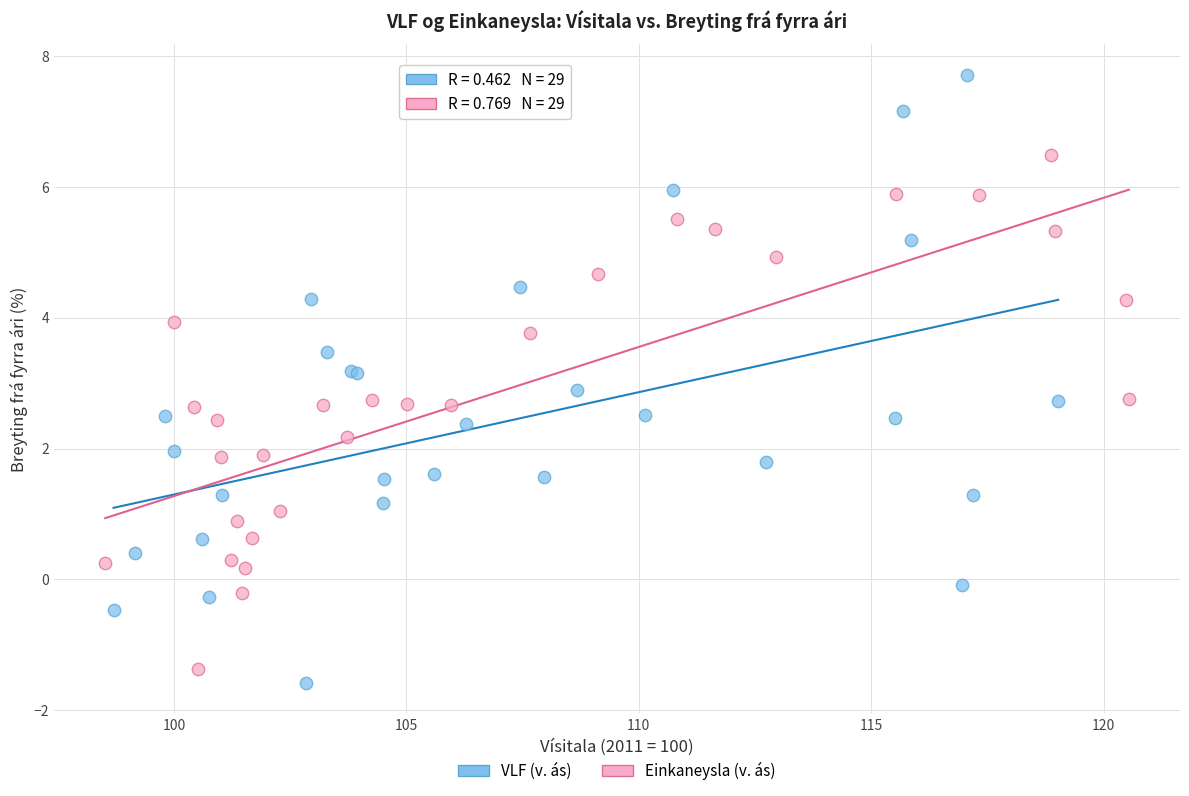

Which series has the largest Y range (max minus min)?

VLF (v. ás)